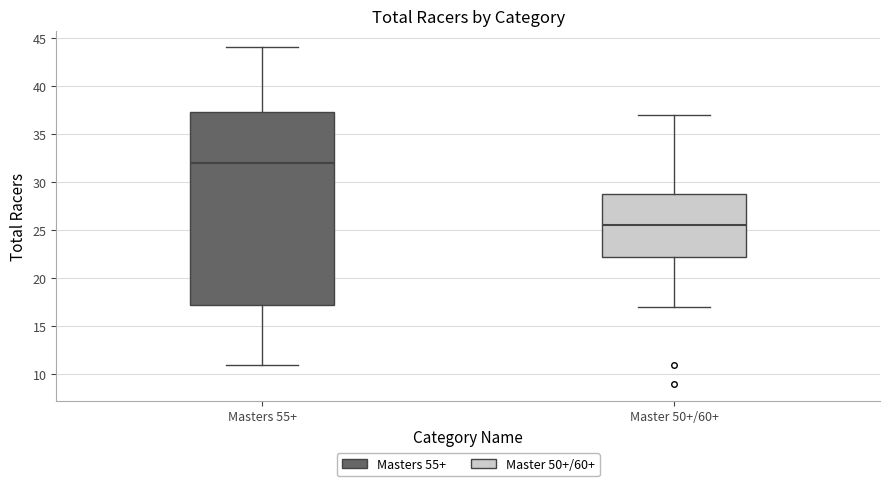

Which box's median line is the highest?

Masters 55+